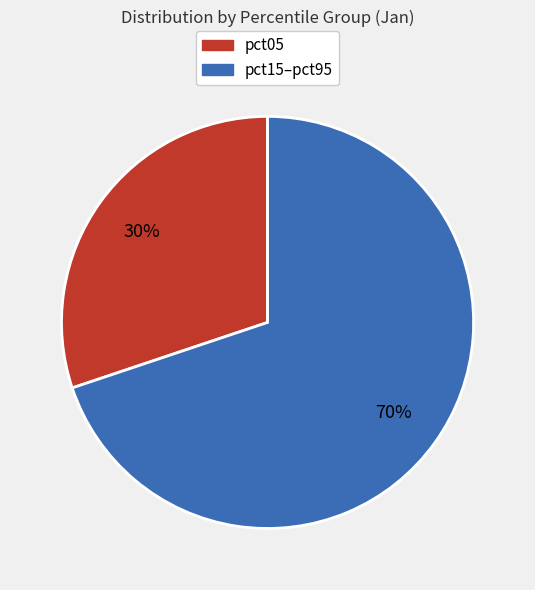

To the nearest percent, what is the average slice percentage?

50%